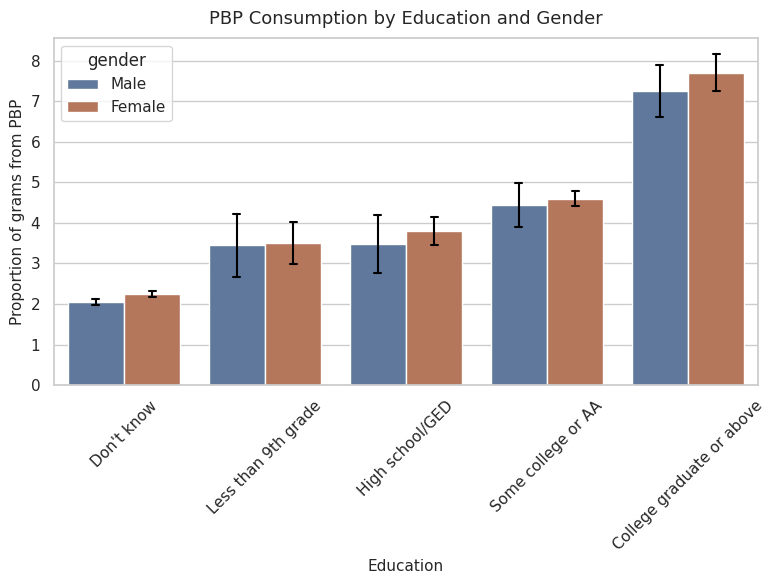

What value does the Male series have at Some college or AA?

4.5